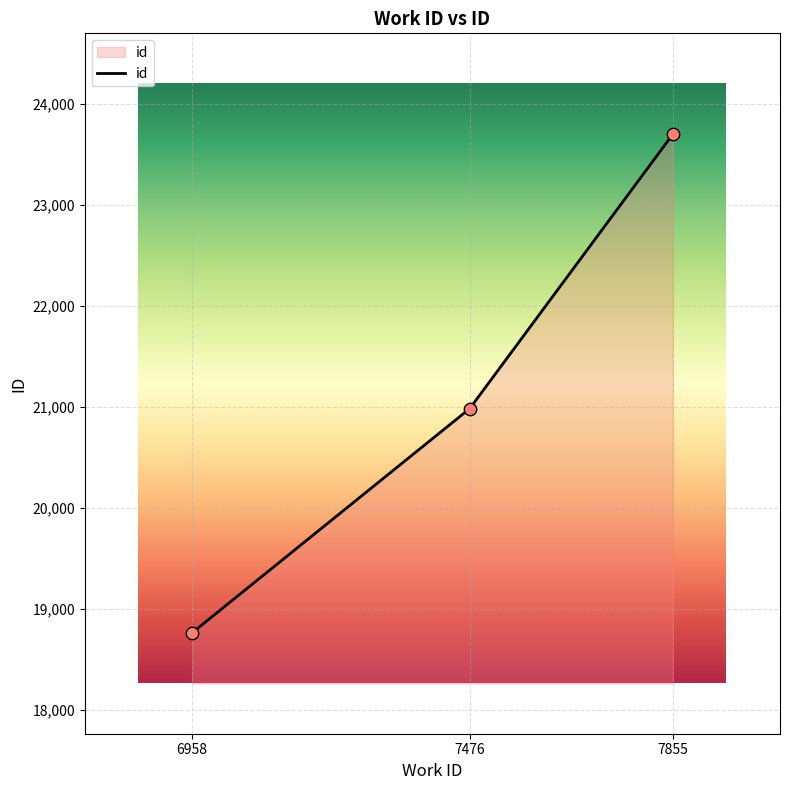

Between 7855 and 7476, which is larger?

7855